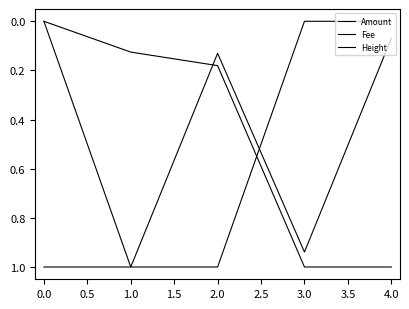

Which series ends up on top after the final intersection of Amount and Height?

Height